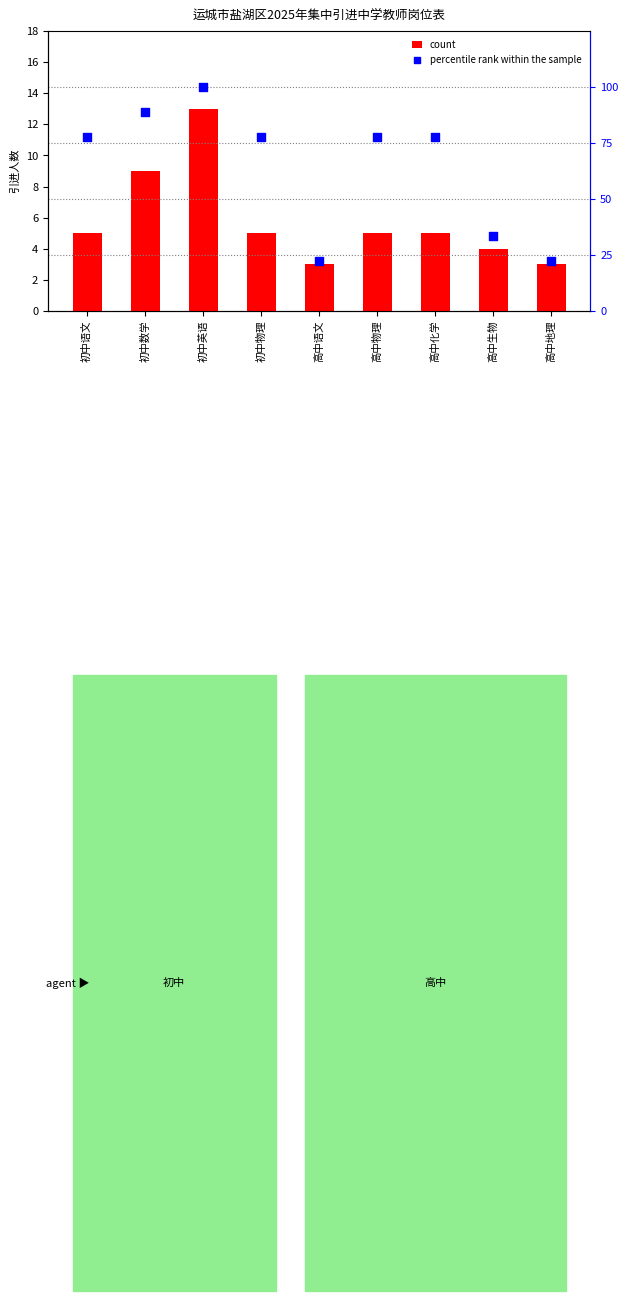

Is the value of percentile rank within the sample at 高中语文 greater than the value of count at 高中生物?

Yes